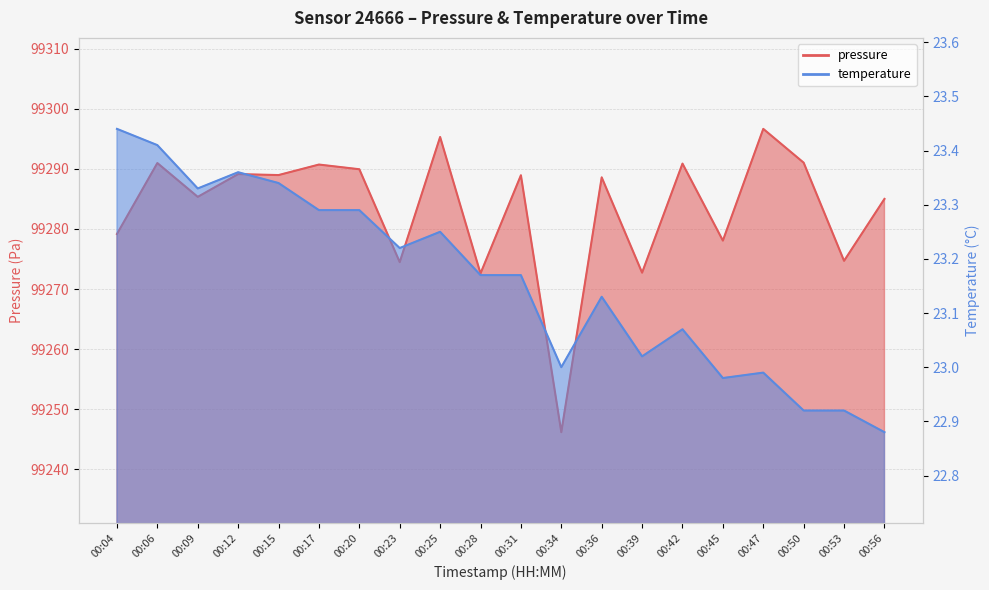

What is the value of the pressure point at the 20th from the left?

99285.0